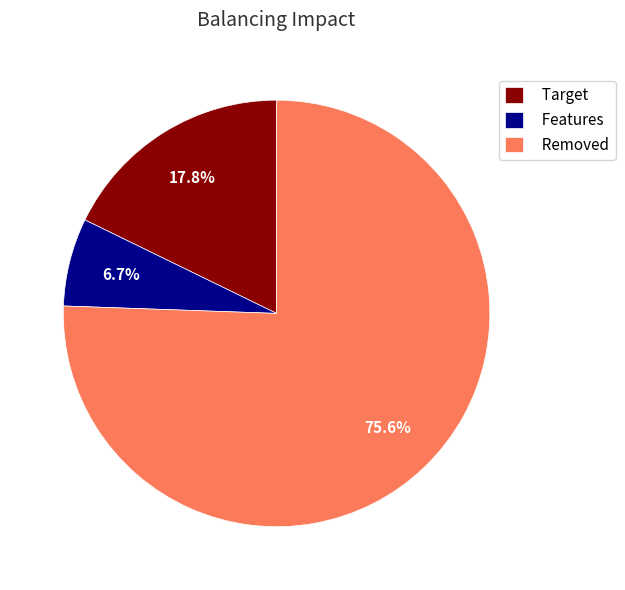

What is the smallest slice in the pie chart?

Features